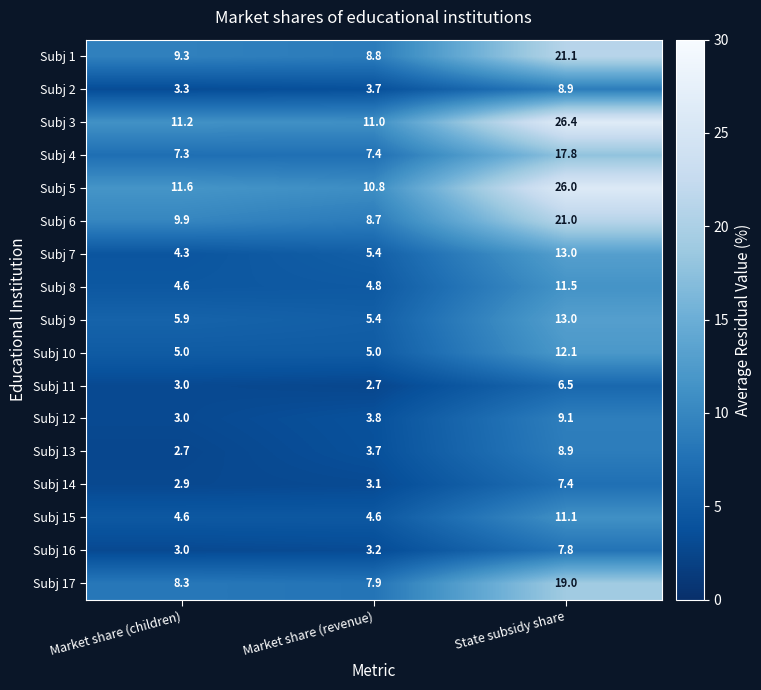

What is the difference between the Subj 17 values at Market share (revenue) and State subsidy share?

11.1